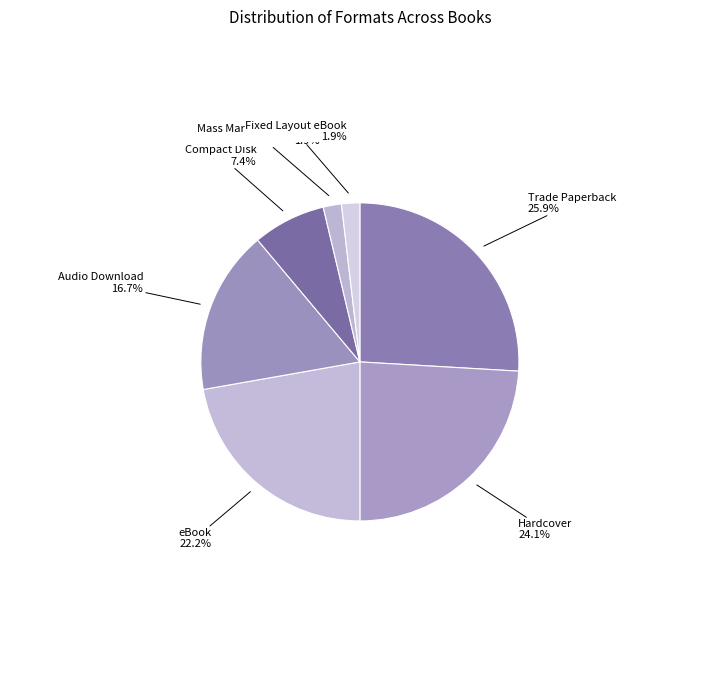

How many slices are in this pie chart?

7